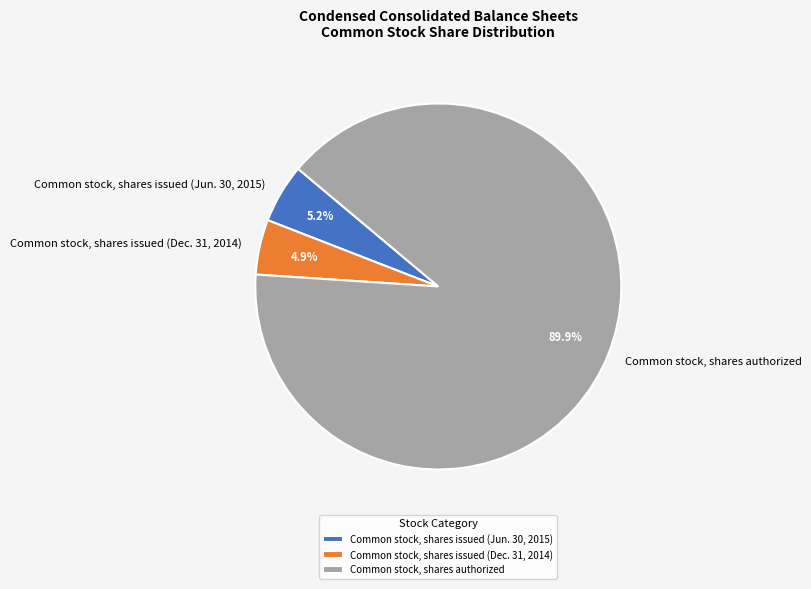

The Common stock, shares issued (Dec. 31, 2014) slice represents 15% of the pie. True or false?

False